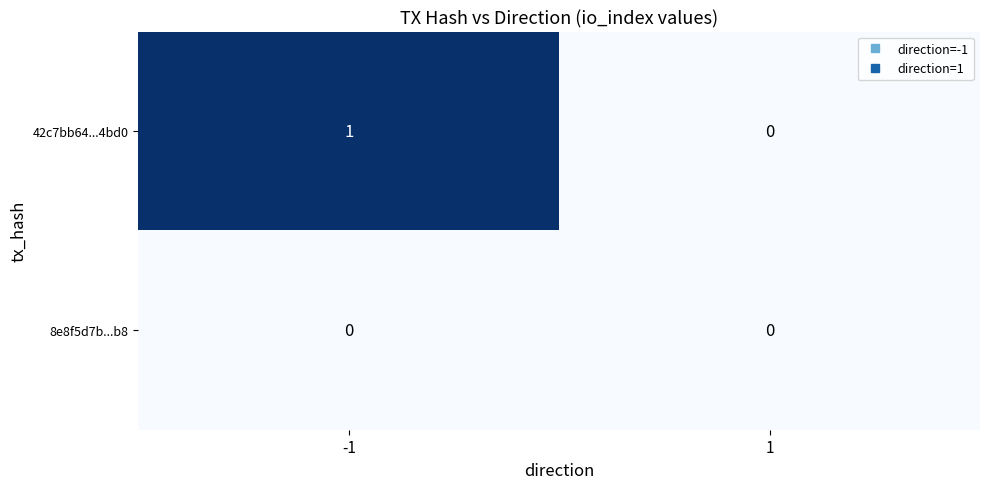

Which series has the largest range (max minus min)?

42c7bb64...4bd0